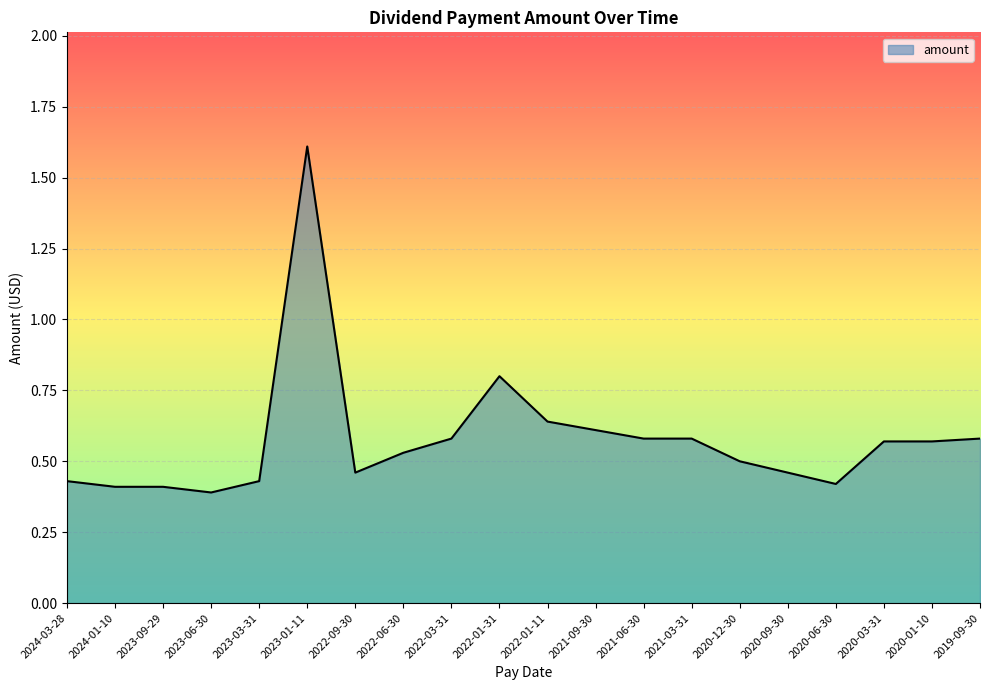

What is the difference between the maximum and minimum values?

1.2